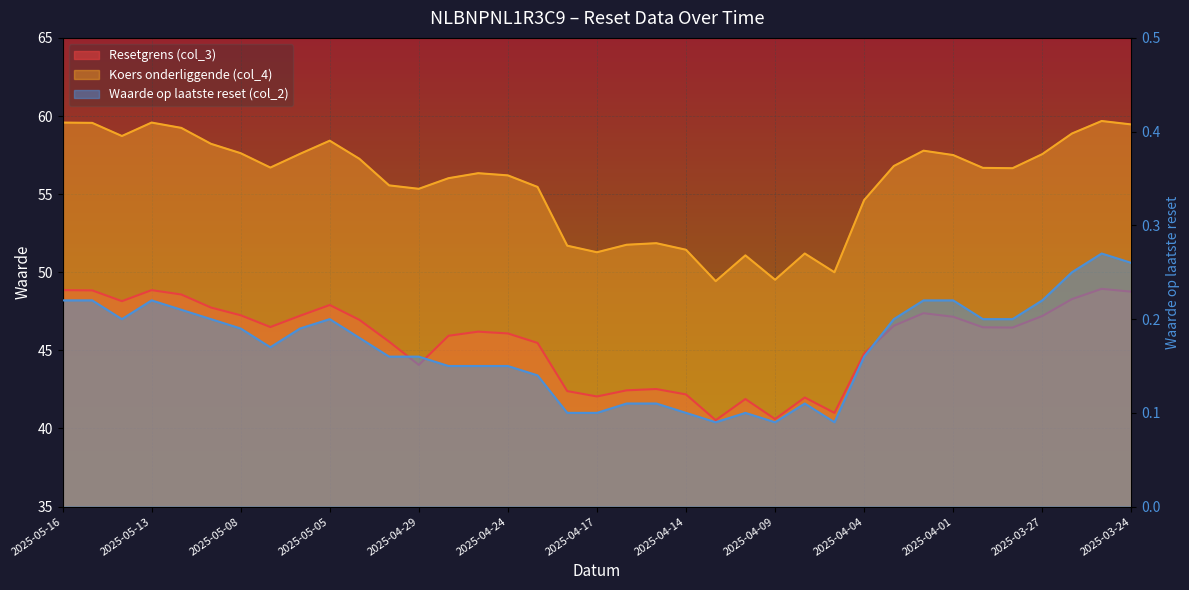

In Koers onderliggende (col_4), how many points are higher than both neighbors (excluding endpoints)?

8